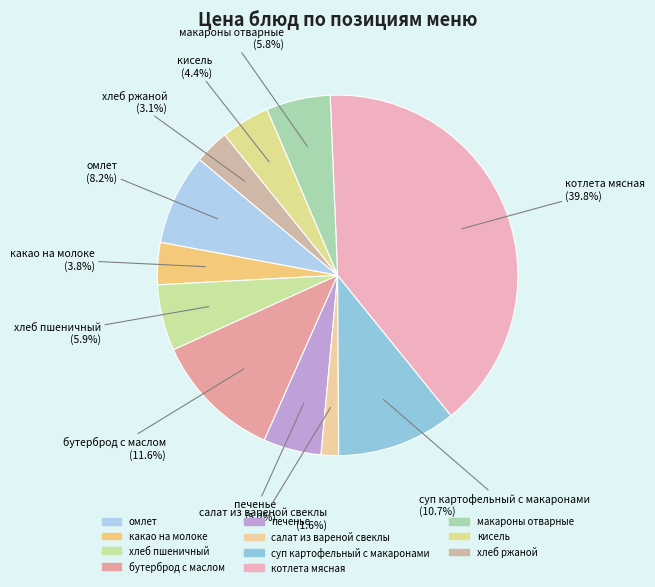

Which has a higher value, хлеб ржаной or кисель?

кисель